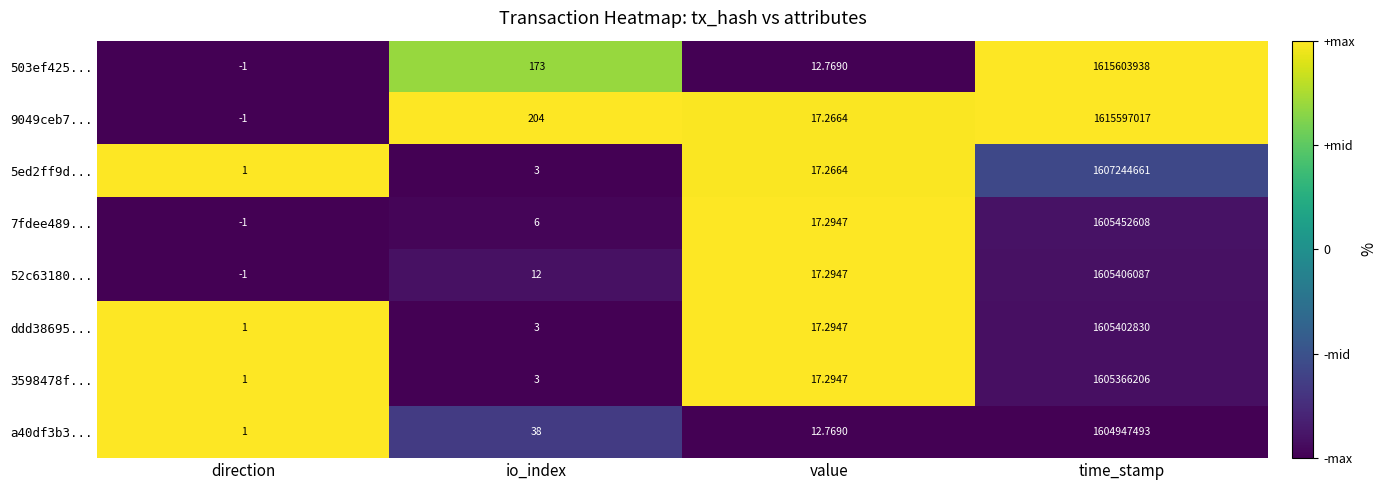

Between direction and time_stamp, which series saw the biggest shift?

503ef425...